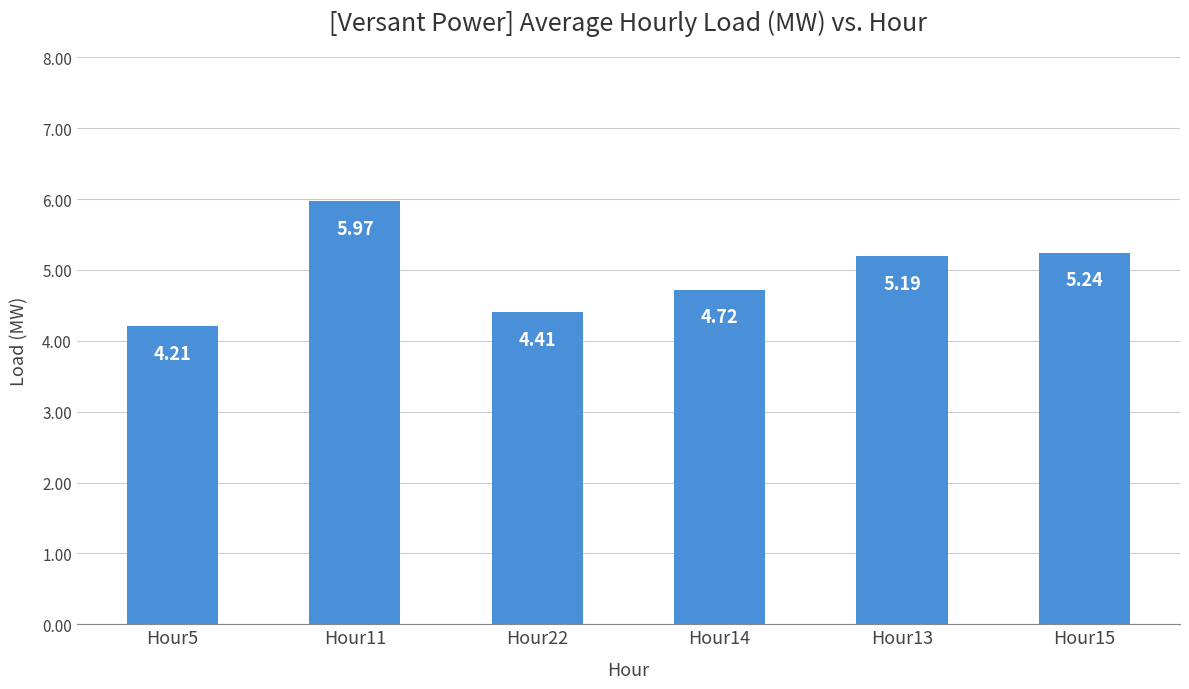

What is the label of the 6th bar from the left?

Hour15